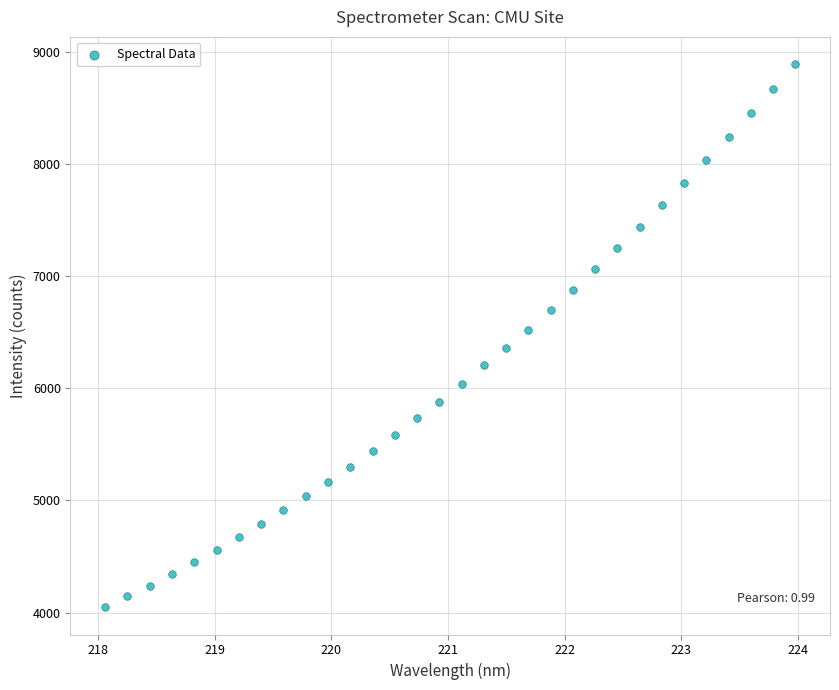

What is the range of X values (max minus min)?

5.9